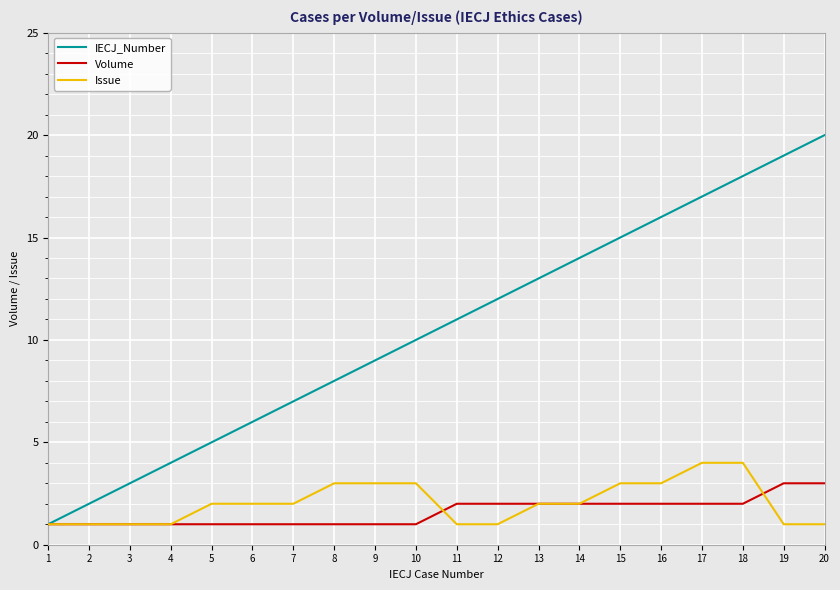

Which series has the largest range (max minus min)?

IECJ_Number